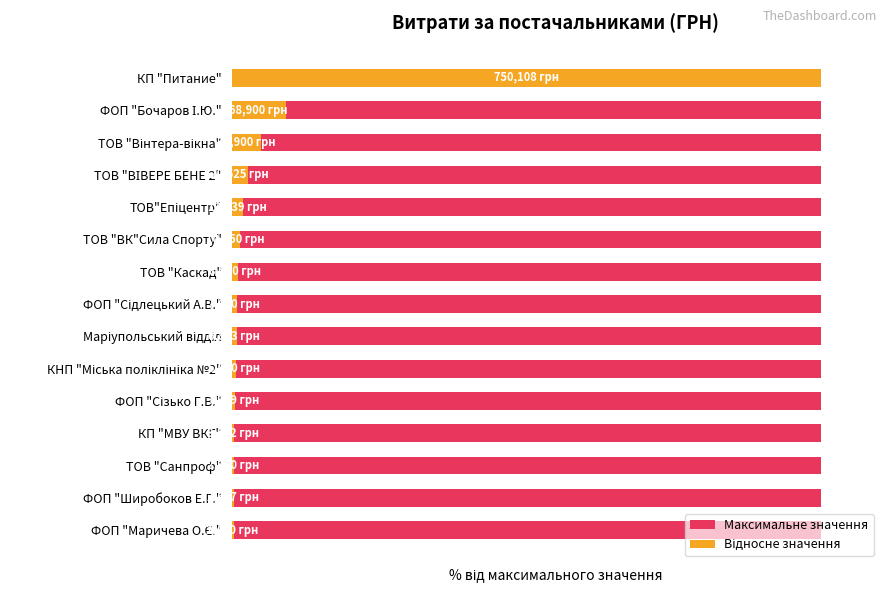

How many categories are shown in the chart?

15